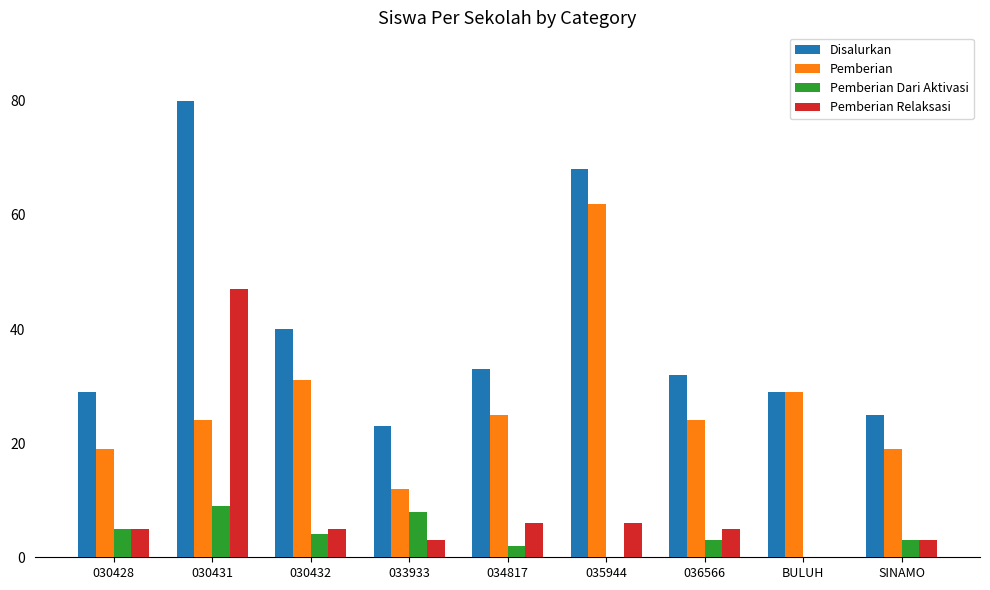

What is the approximate value of Pemberian Relaksasi at 035944, to the nearest 10?

10